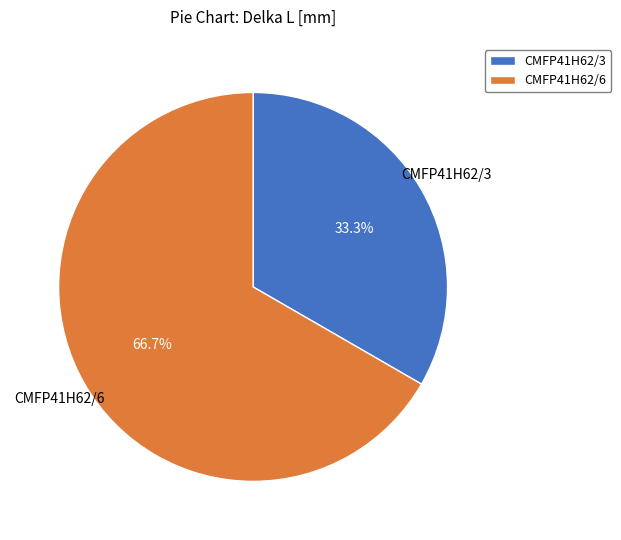

Approximately how many times larger is the value at CMFP41H62/3 compared to CMFP41H62/6?

0.5